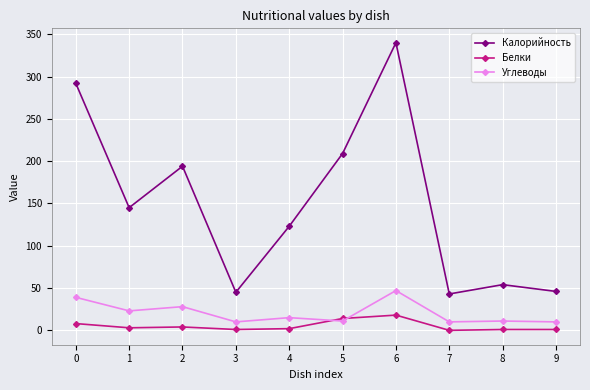

Count the number of data series in this chart.

3